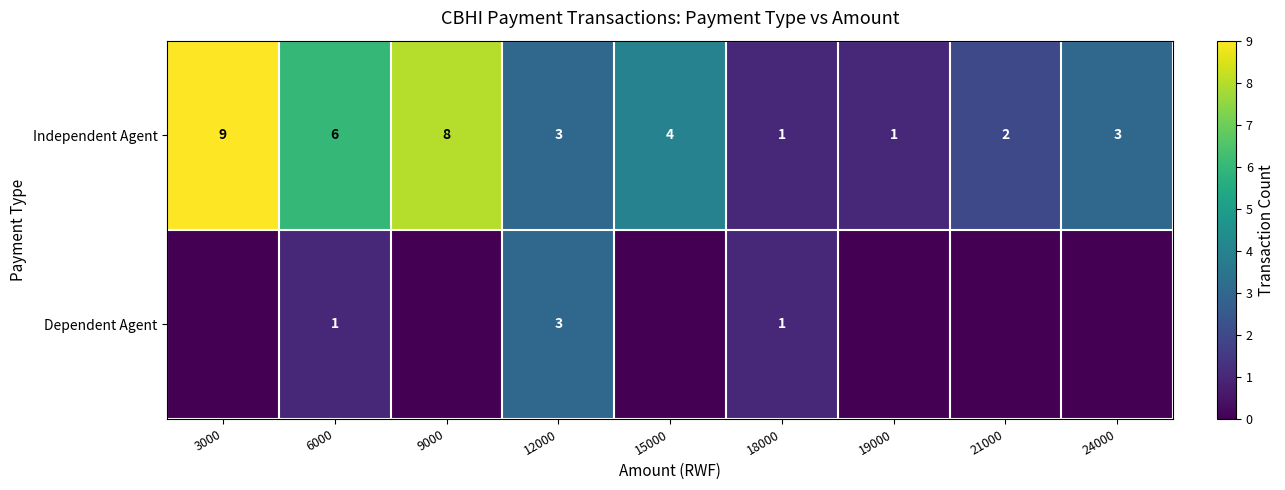

Is it true that Independent Agent equals 2 at 24000?

False